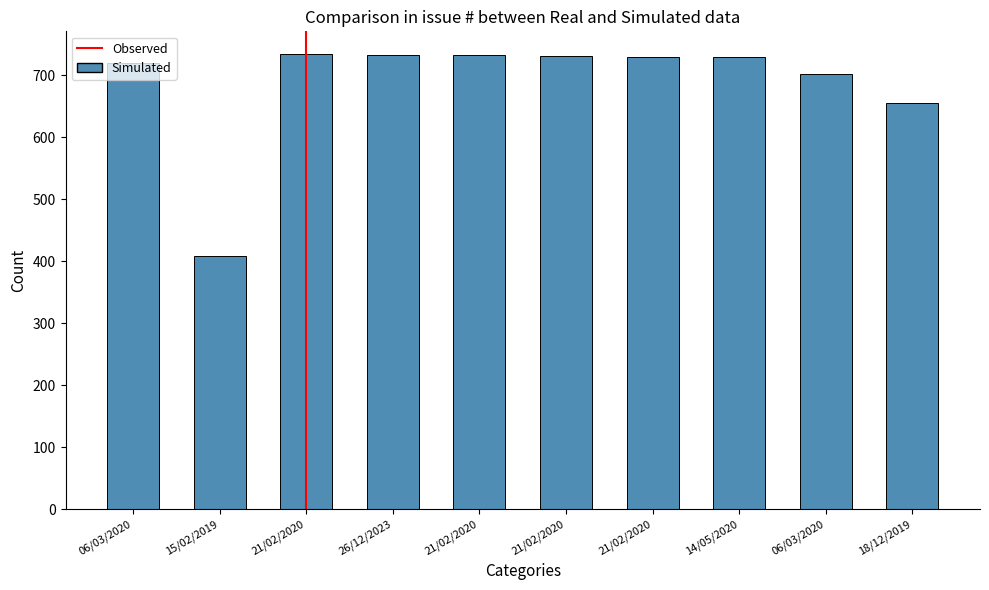

How many bars are there in total?

10